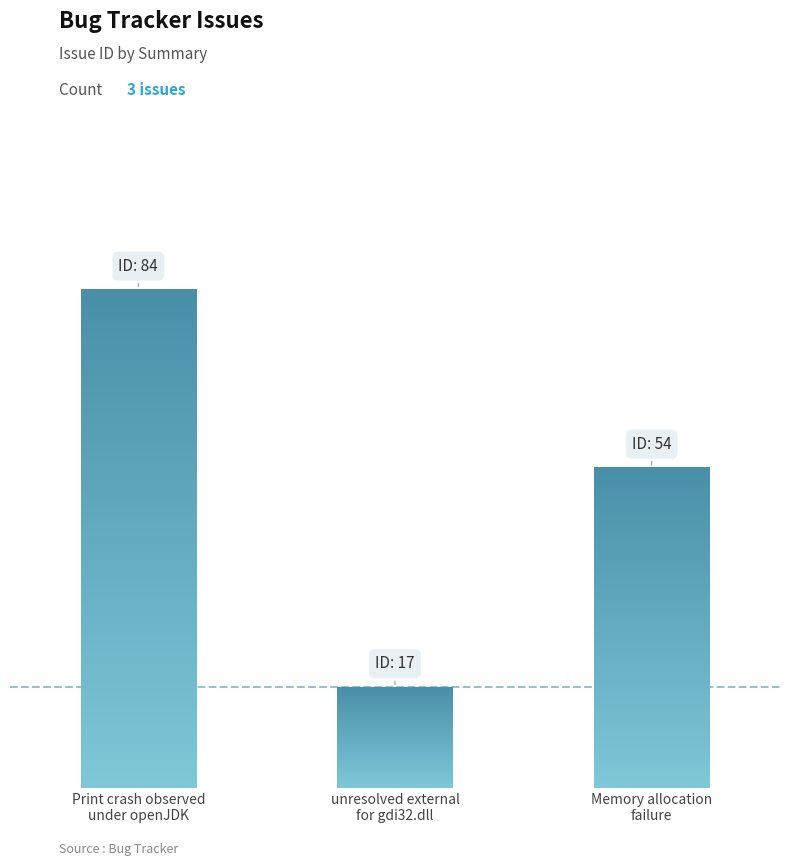

How many categories are shown in the chart?

3